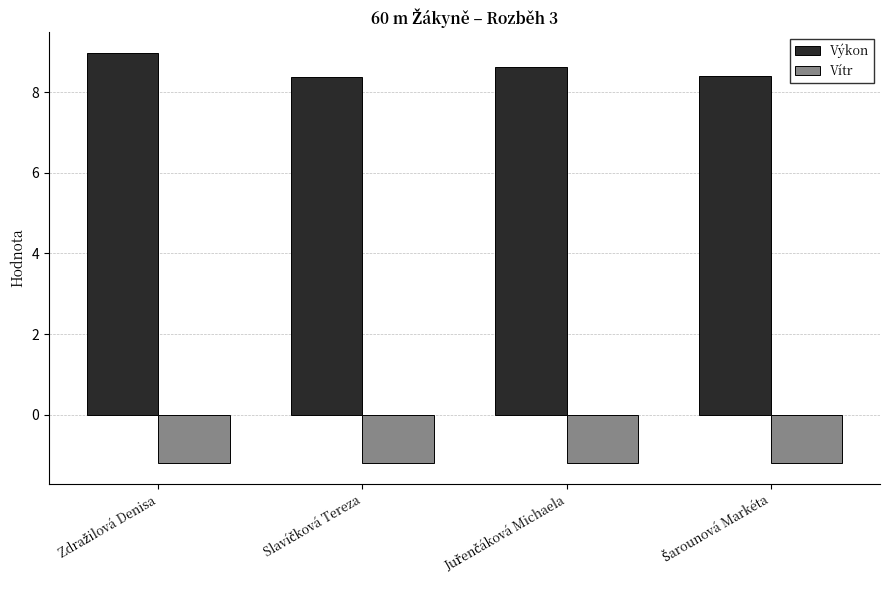

What is the sum of all Výkon values?

34.3